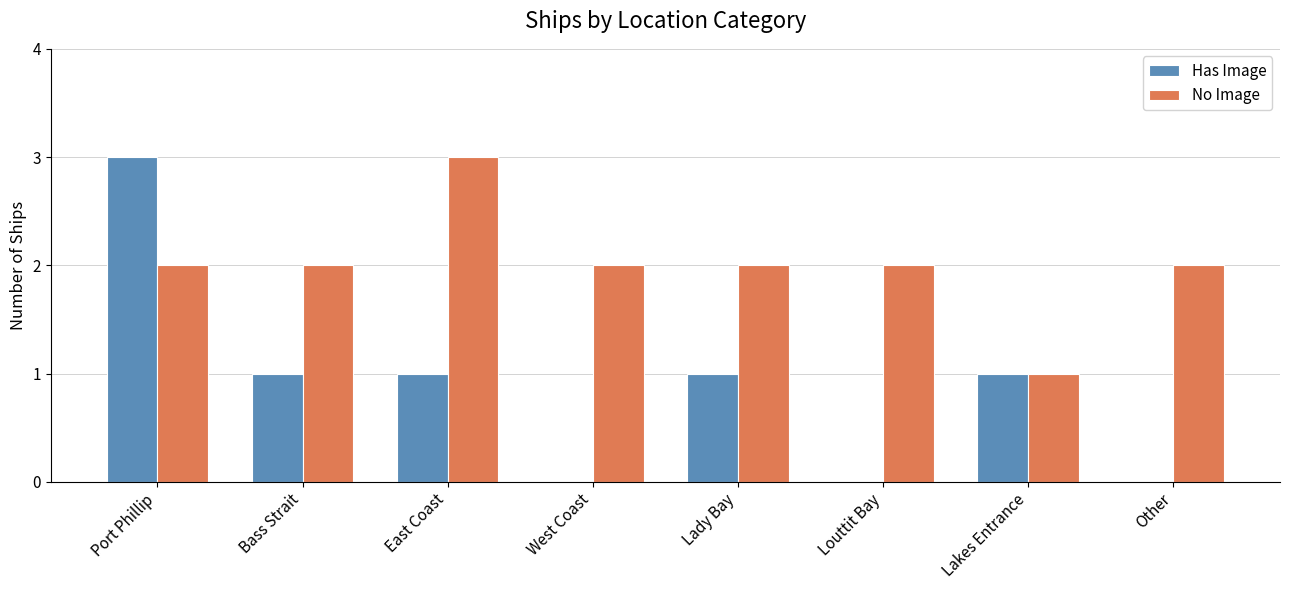

At which category is the sum across all series the highest?

Port Phillip